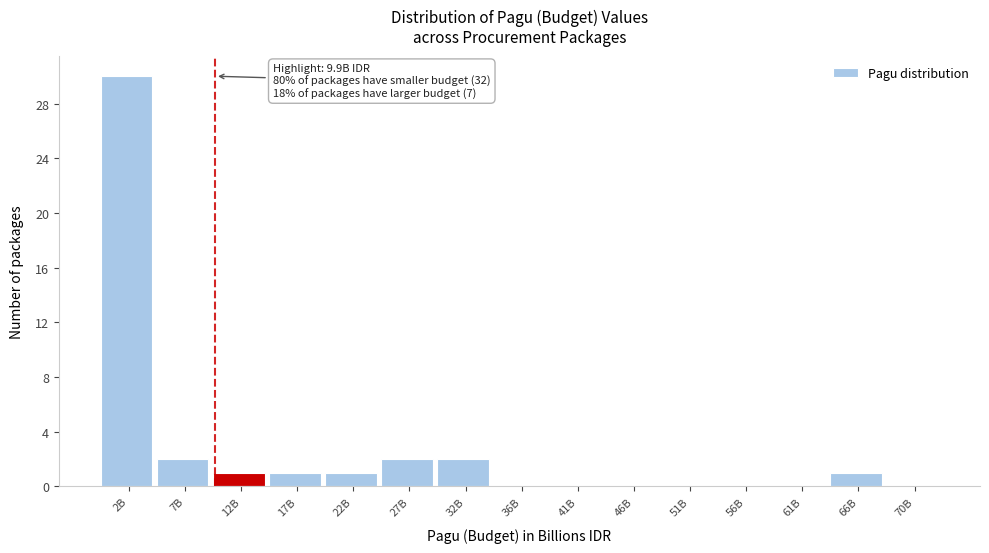

Reading left to right, extract all data points from this chart.

2B=30	7B=2	12B=1	17B=1	22B=1	27B=2	32B=2	36B=0	41B=0	46B=0	51B=0	56B=0	61B=0	66B=1	70B=0